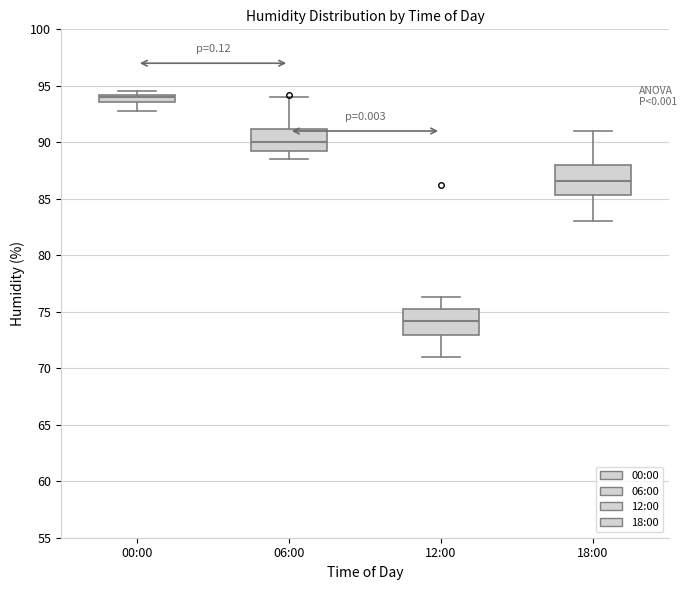

Which box has the lowest median line?

12:00